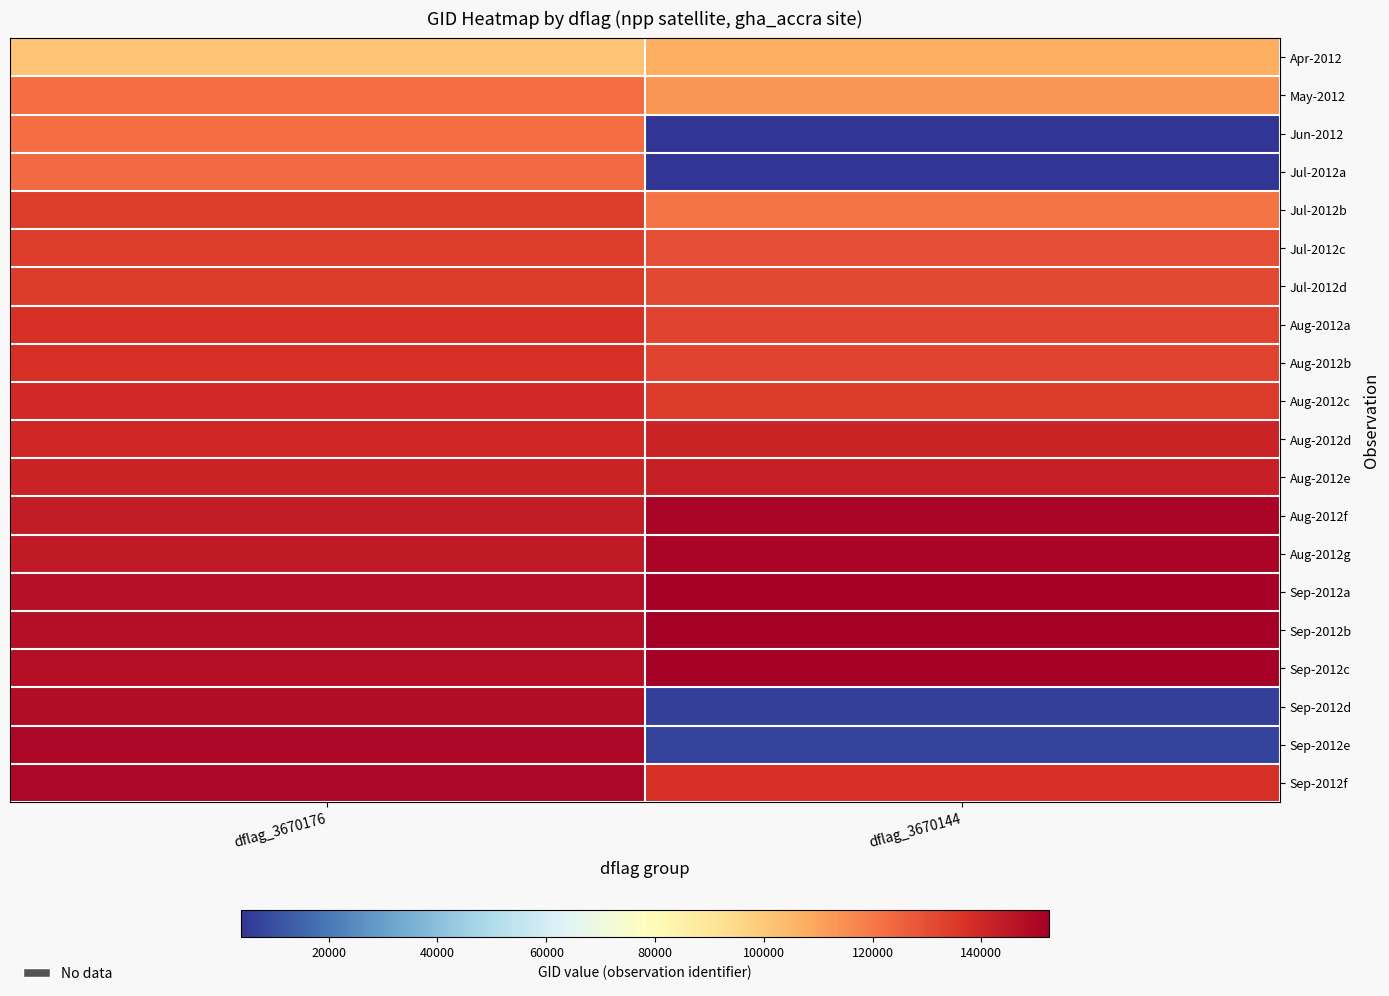

At which category is the sum across all series the highest?

dflag_3670176